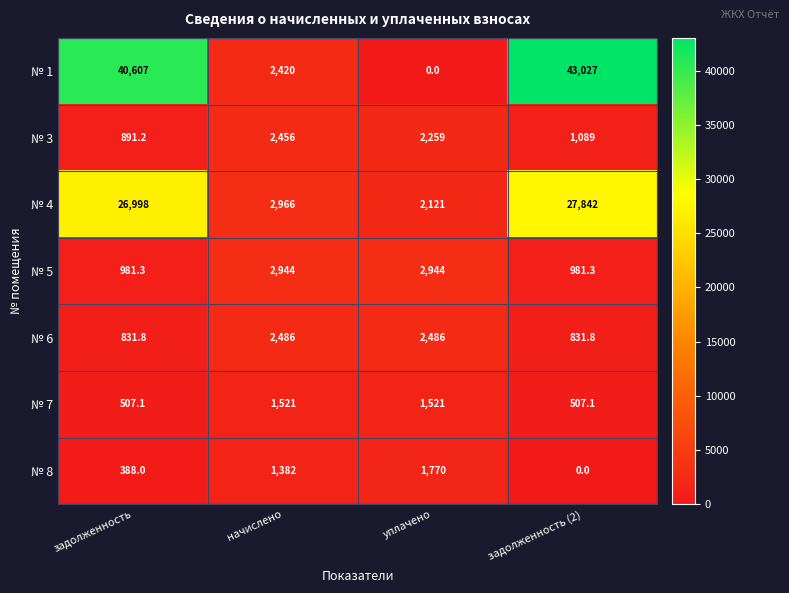

What is the average value of the № 8 series?

885.0